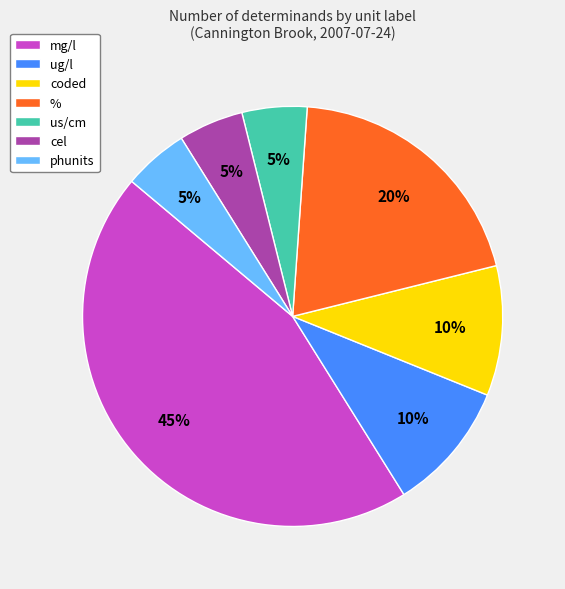

True or false: us/cm accounts for 1% of the total.

False